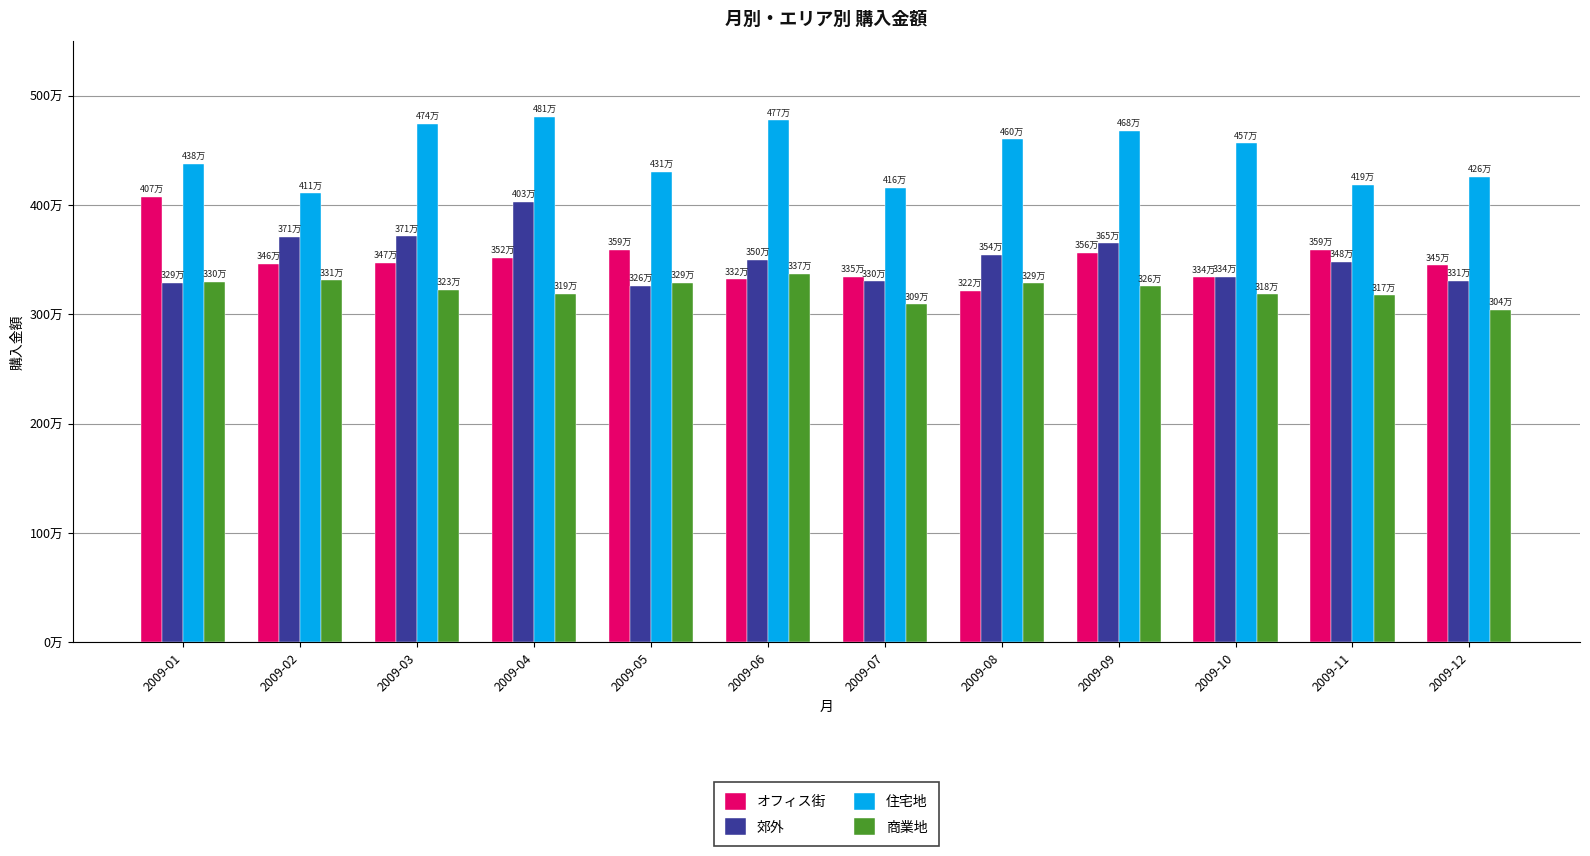

What are all the series names shown in the legend?

オフィス街, 郊外, 住宅地, 商業地